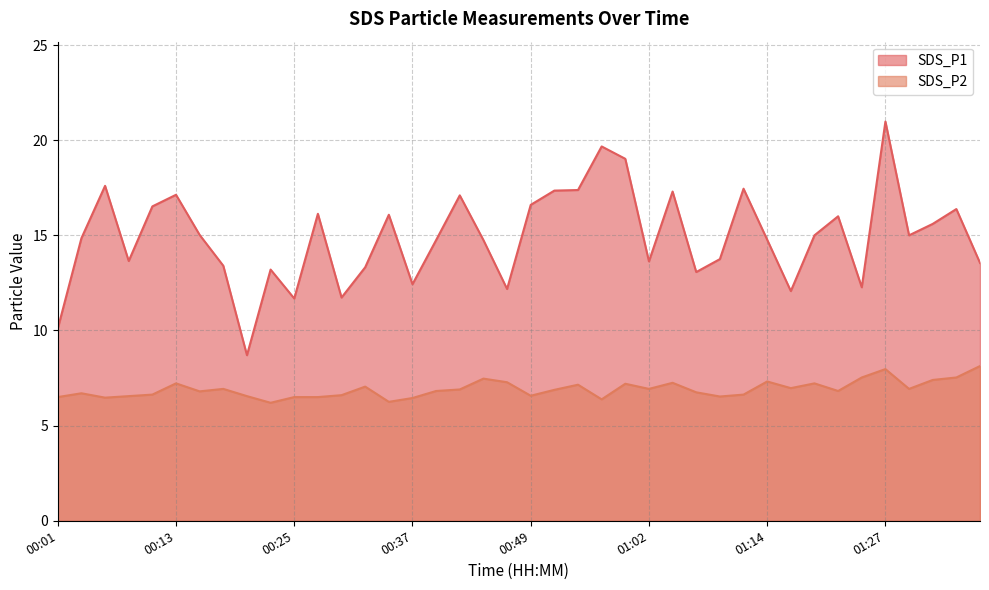

What is the highest value of the SDS_P2 series?

8.1